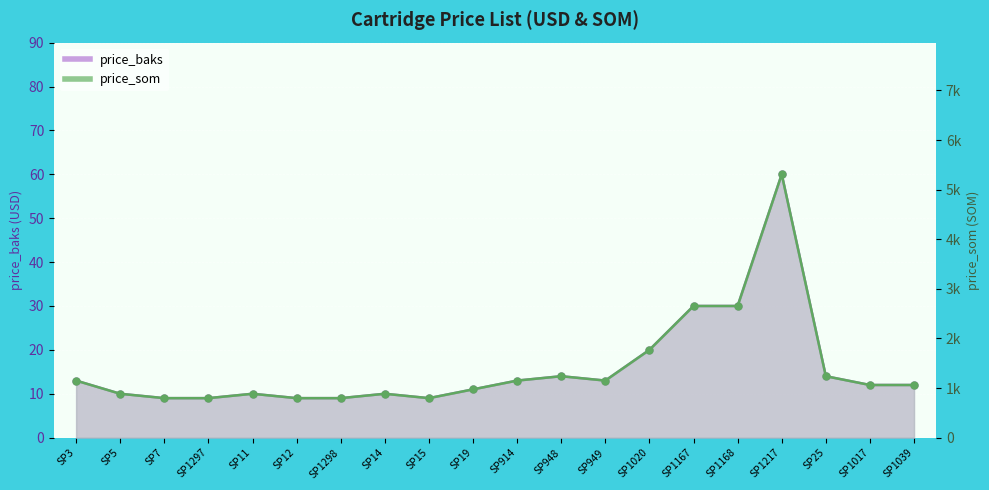

At which category is the sum across all series the highest?

SP1217